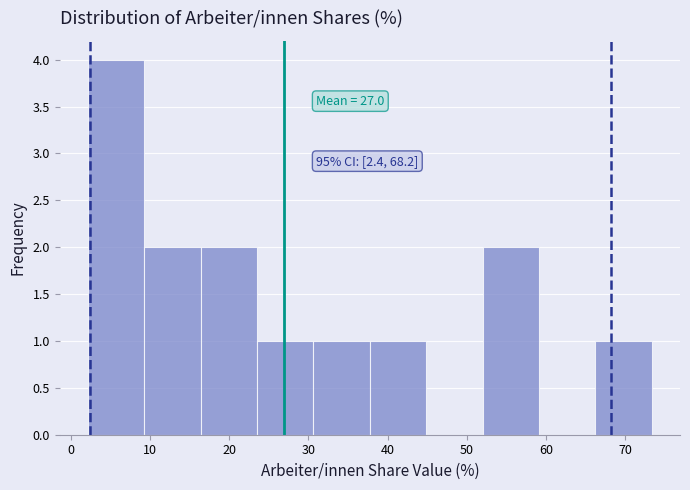

Which range on the x-axis has the tallest bar?

2 to 9